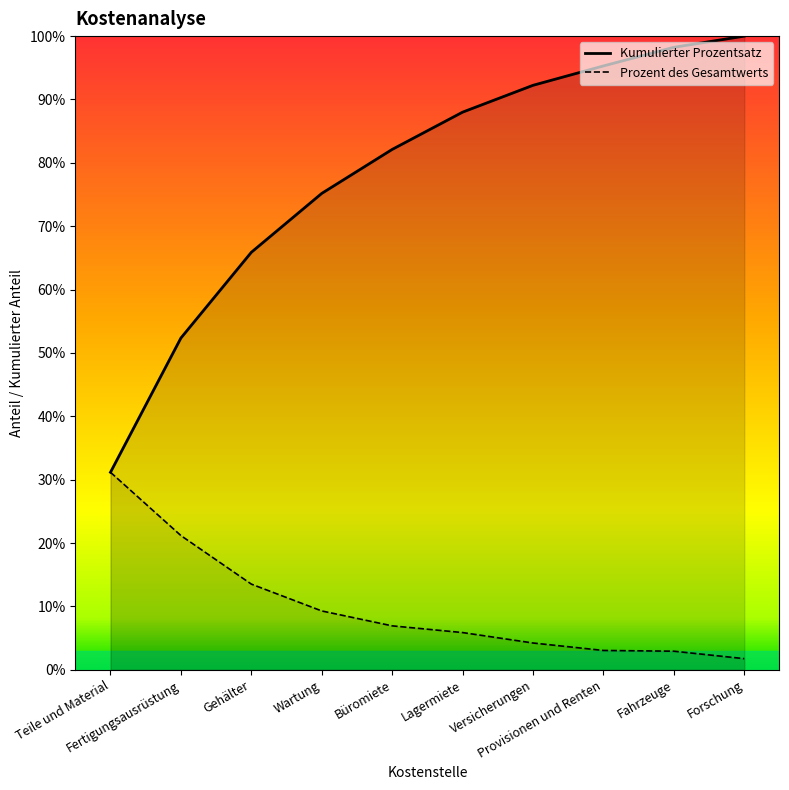

Reading left to right, extract all data points from this chart.

Kumulierter Prozentsatz: 0.3	0.5	0.7	0.8	0.8	0.9	0.9	1.0	1.0	1.0
Prozent des Gesamtwerts: 0.3	0.2	0.1	0.1	0.1	0.1	0.0	0.0	0.0	0.0